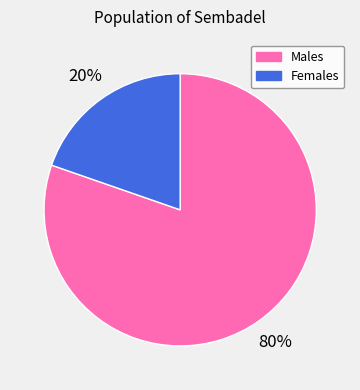

Is there any slice that represents more than half of the pie?

Yes